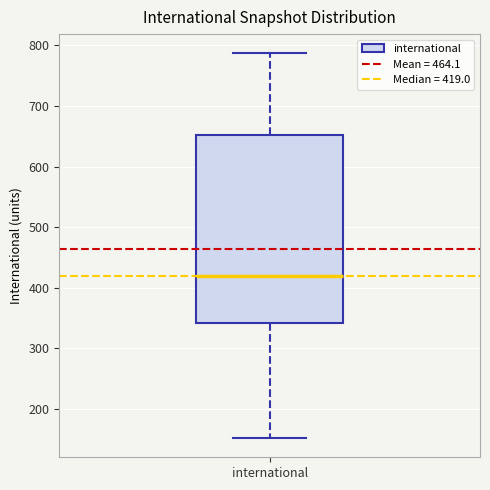

Transcribe this box plot: give where the median line is, the range the box spans, and where the two whiskers end, as read against the y-axis. The values are not printed on the chart, so give them approximately, as read against the axis.

median 420, box 340 to 650, whiskers 150 to 790